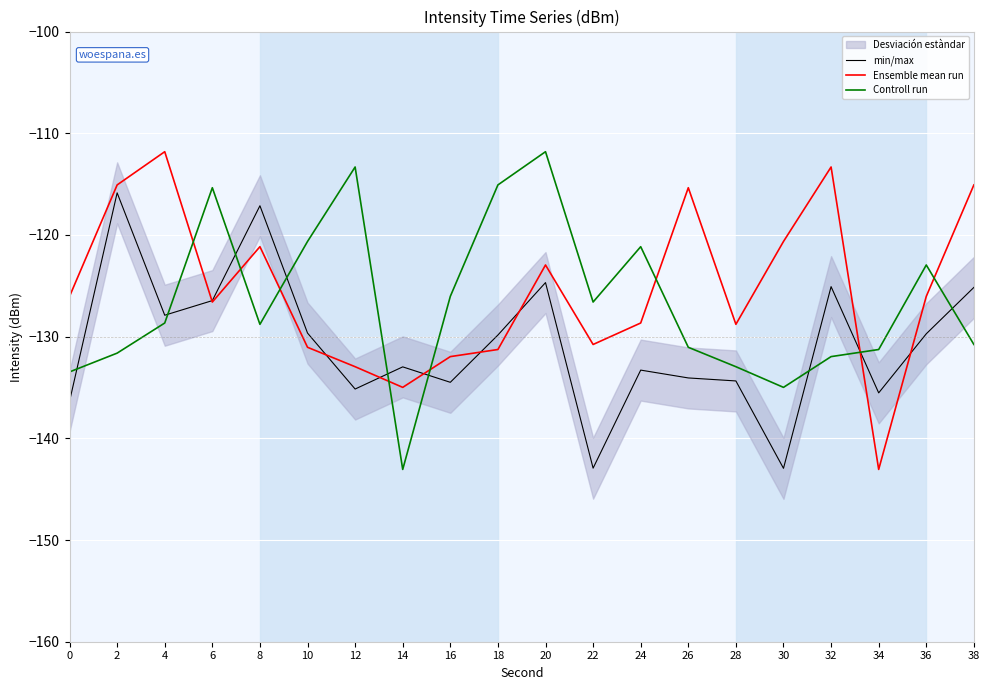

Rank the series by their maximum value, from lowest to highest.

min/max, Ensemble mean run, Controll run